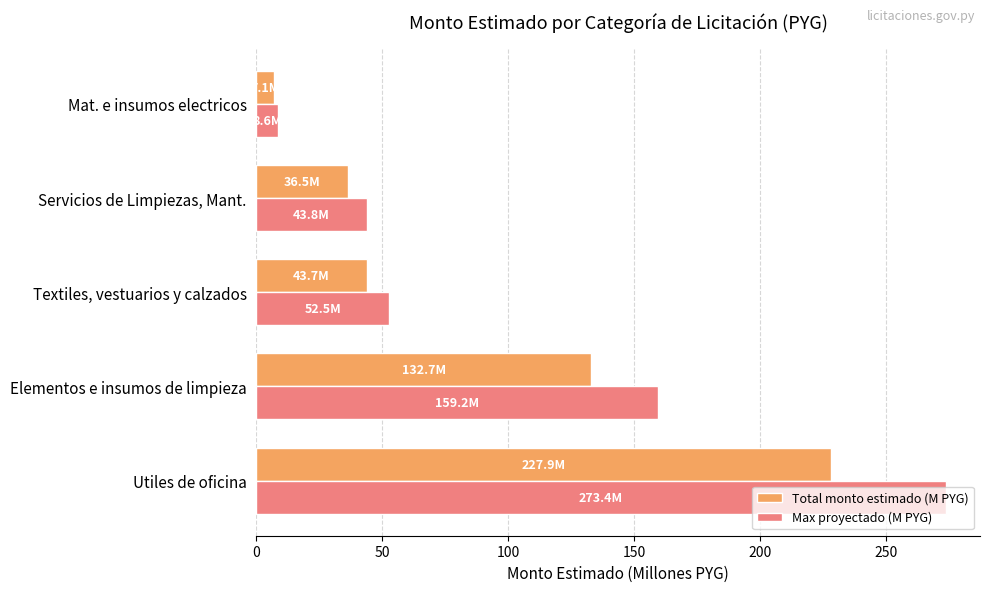

What is the sum of all Total monto estimado (M PYG) values?

447.9